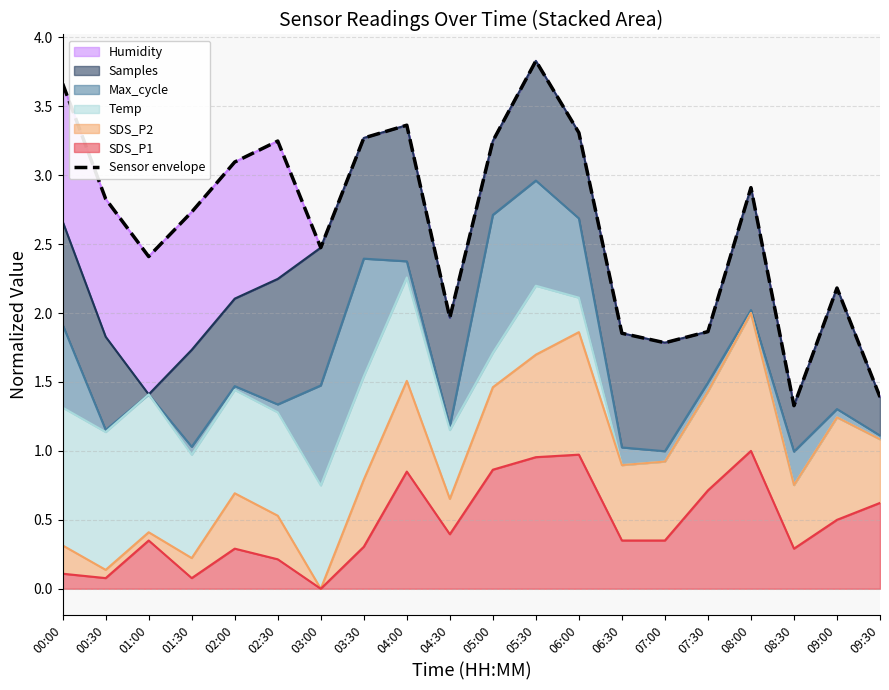

What position from the left is 05:00?

11